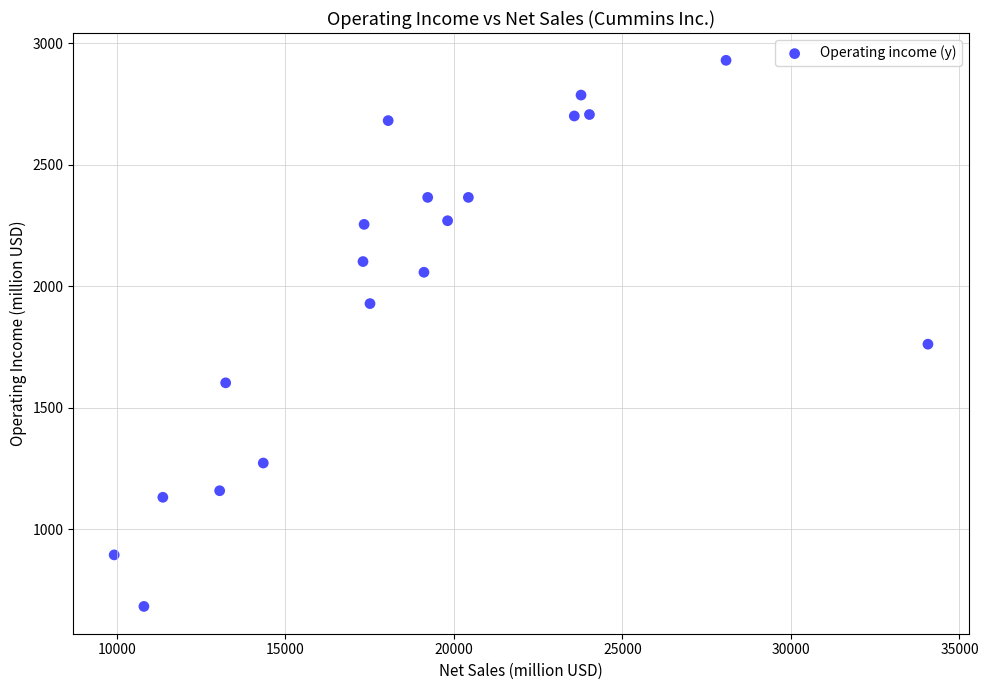

What Y value in the scatter plot is closest to 1805?

1761